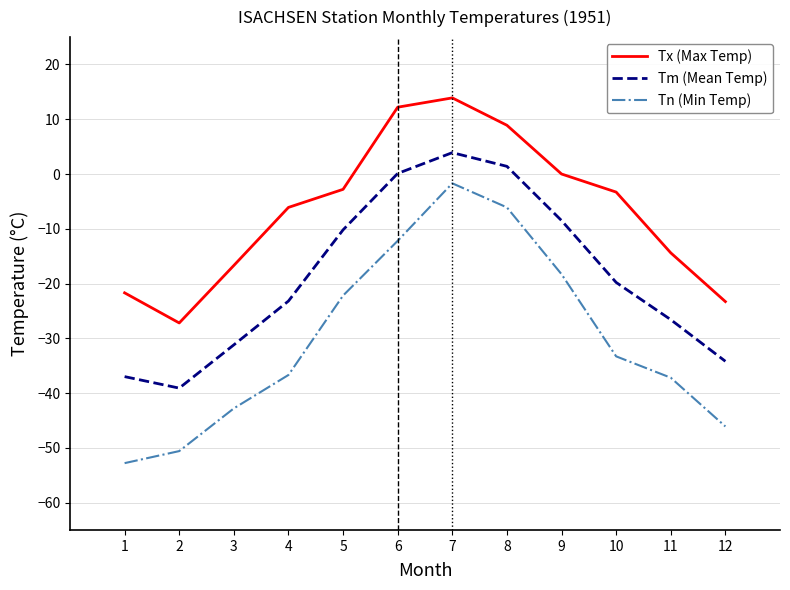

True or false: Tm (Mean Temp) and Tx (Max Temp) cross at least once.

False